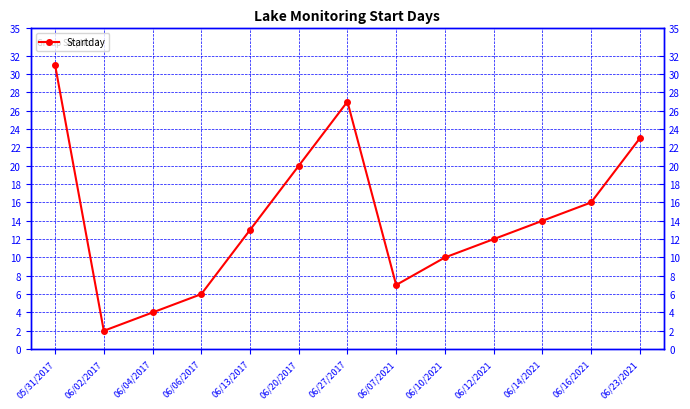

What is the label of the 5th point from the right?

06/10/2021